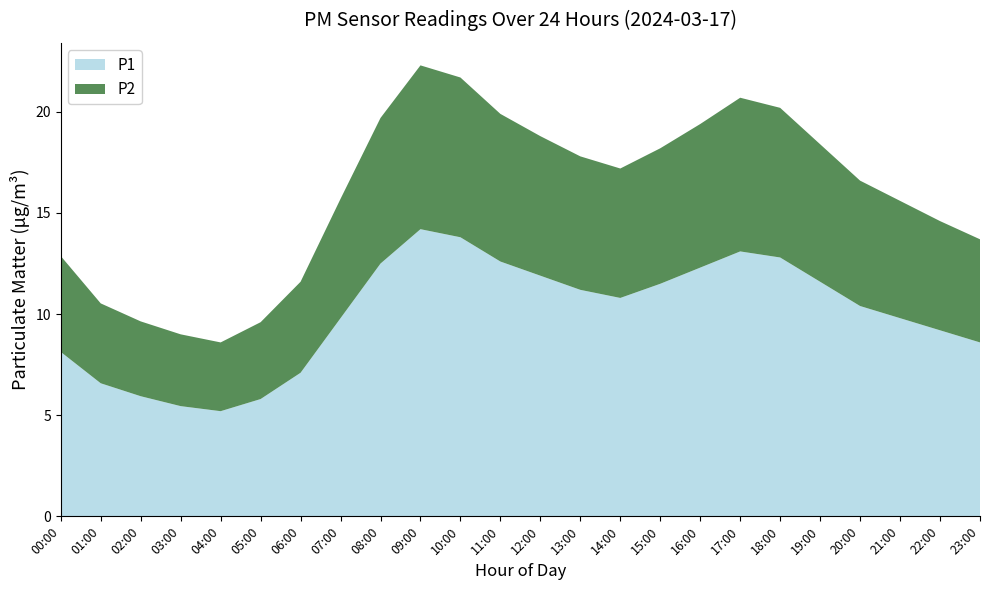

Reading left to right, what are all the values shown in this chart?

P1: 8.1	6.6	5.9	5.5	5.2	5.8	7.1	9.8	12.5	14.2	13.8	12.6	11.9	11.2	10.8	11.5	12.3	13.1	12.8	11.6	10.4	9.8	9.2	8.6
P2: 4.7	4.0	3.7	3.5	3.4	3.8	4.5	5.9	7.2	8.1	7.9	7.3	6.9	6.6	6.4	6.7	7.1	7.6	7.4	6.8	6.2	5.8	5.4	5.1